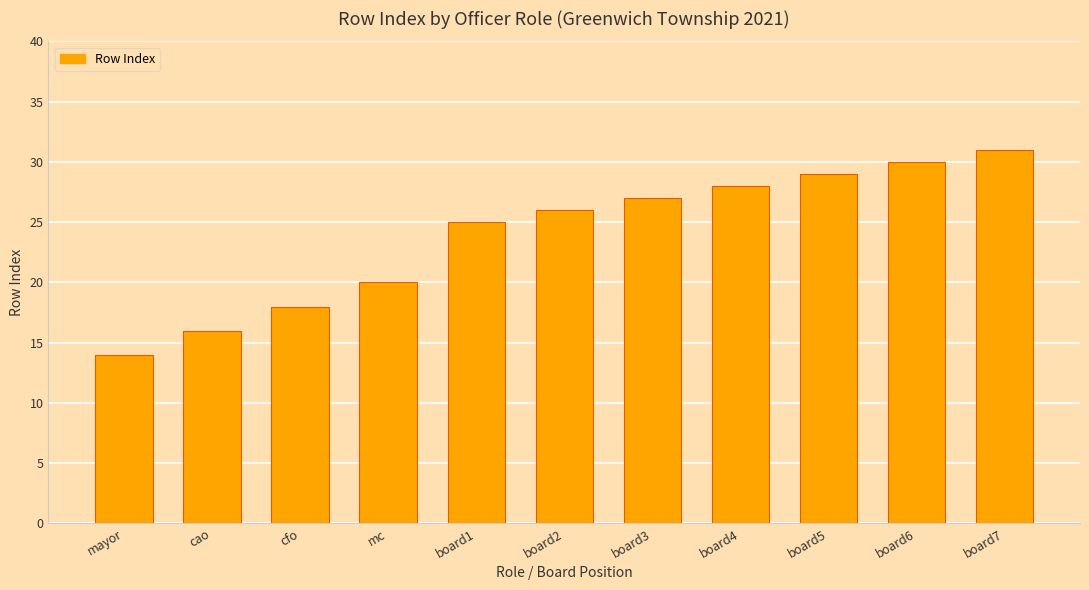

What is the average value?

24